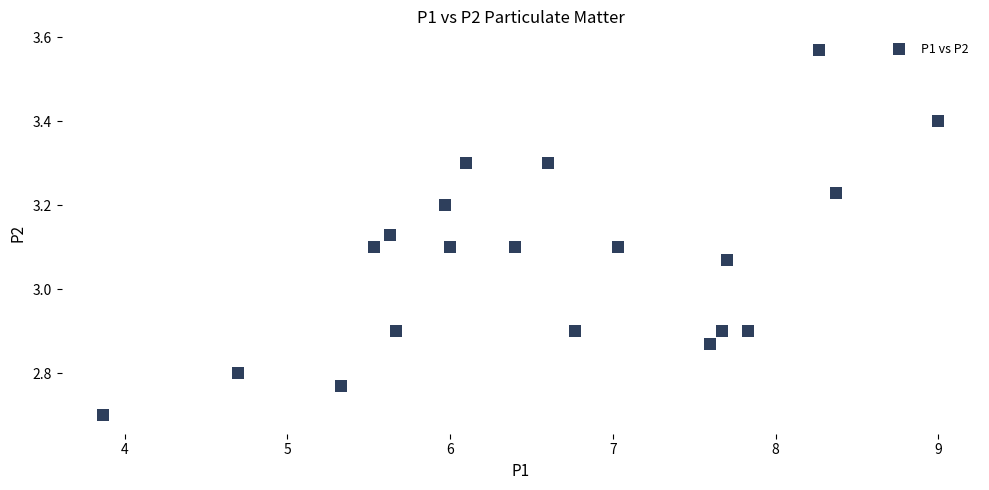

What is the range of Y values (max minus min)?

0.9